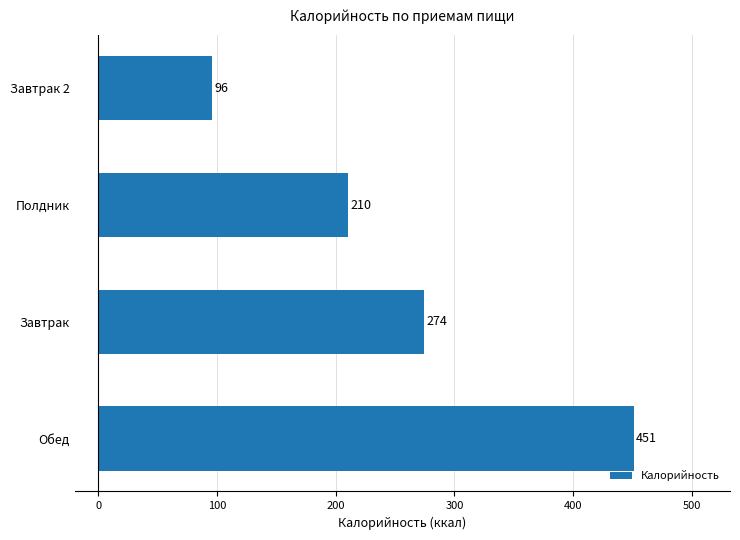

What is the change in value from Обед to Полдник?

-241